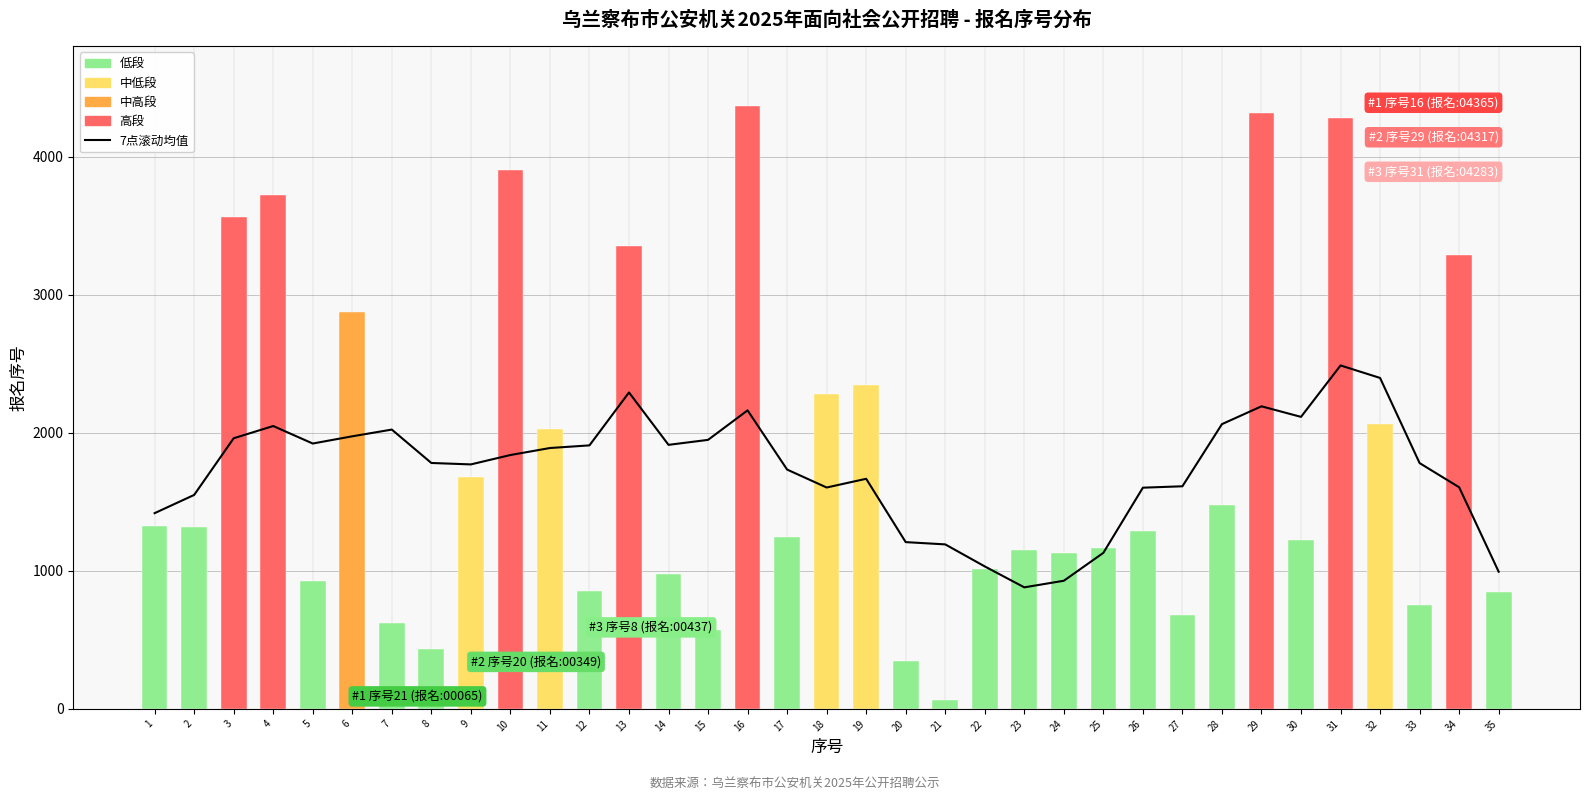

Where does the data first go above 1781?

3